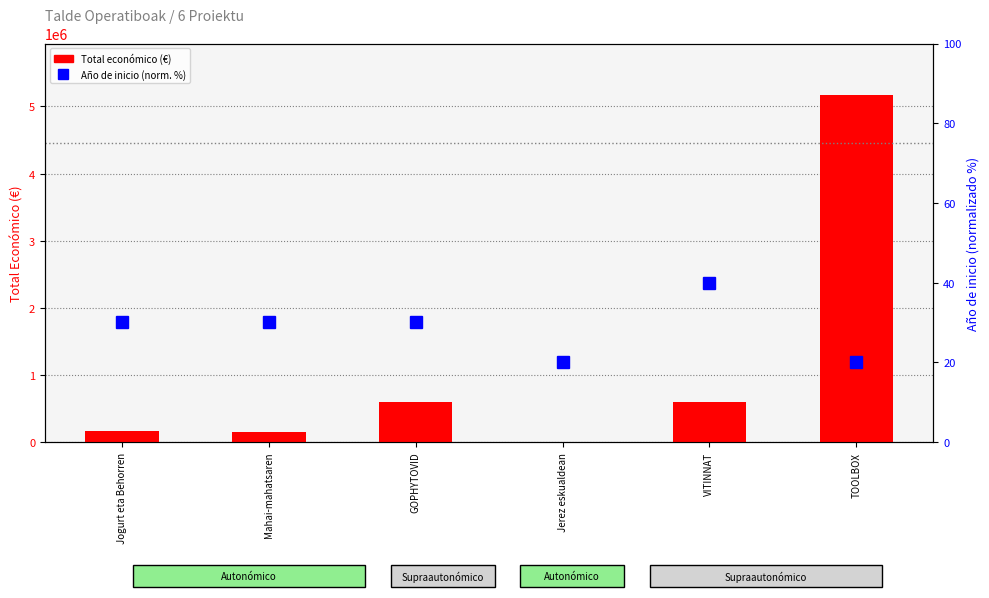

At which category is the sum across all series the highest?

TOOLBOX